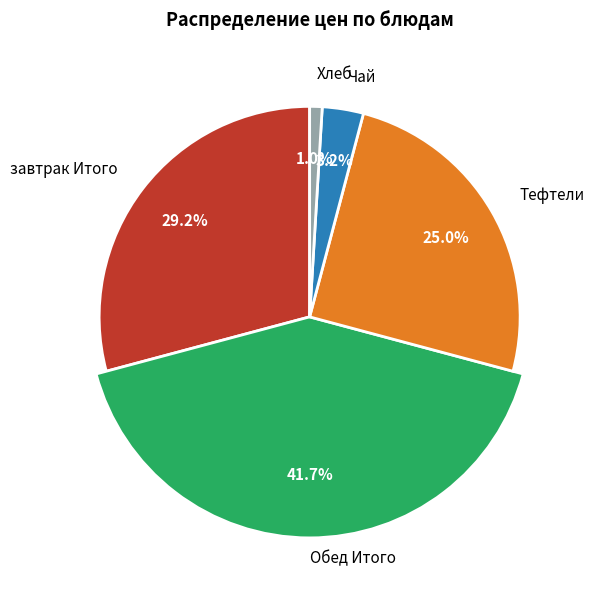

How many slices are in this pie chart?

5